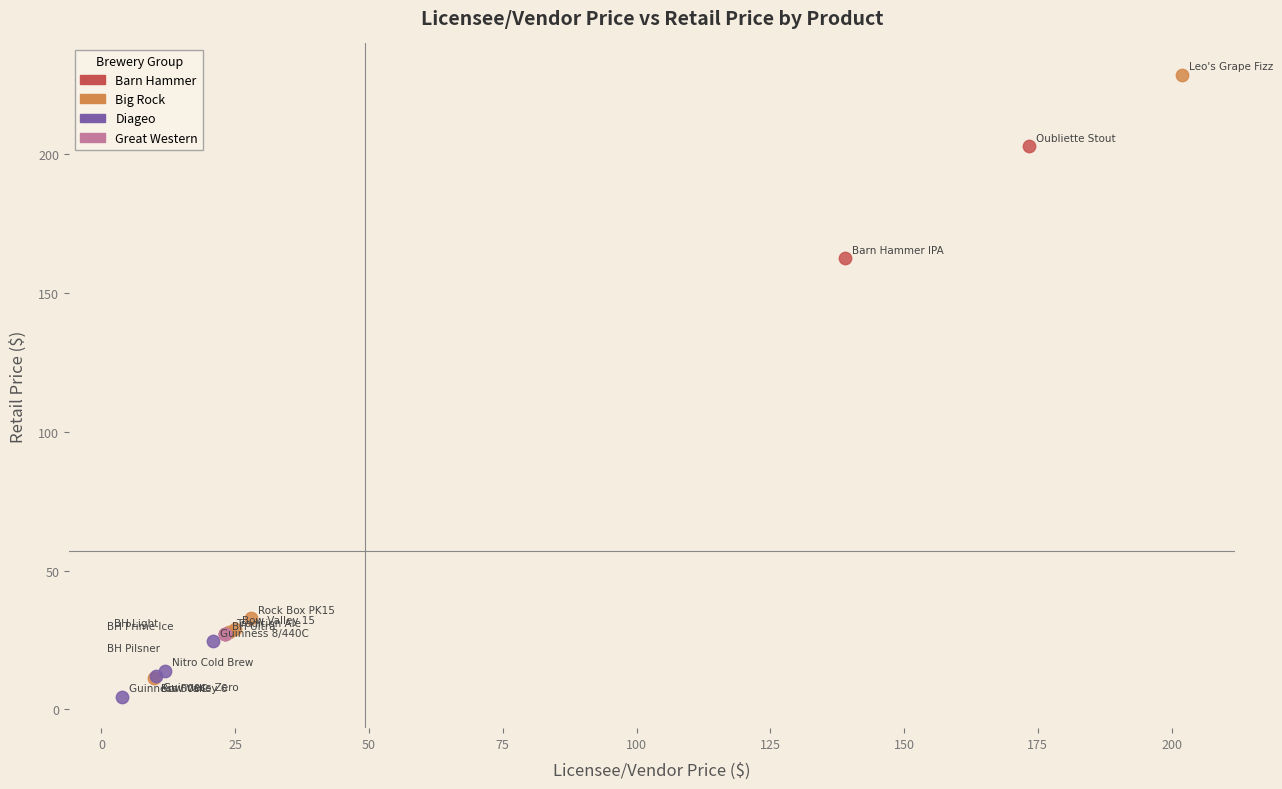

Which series reaches the maximum Y coordinate?

Big Rock